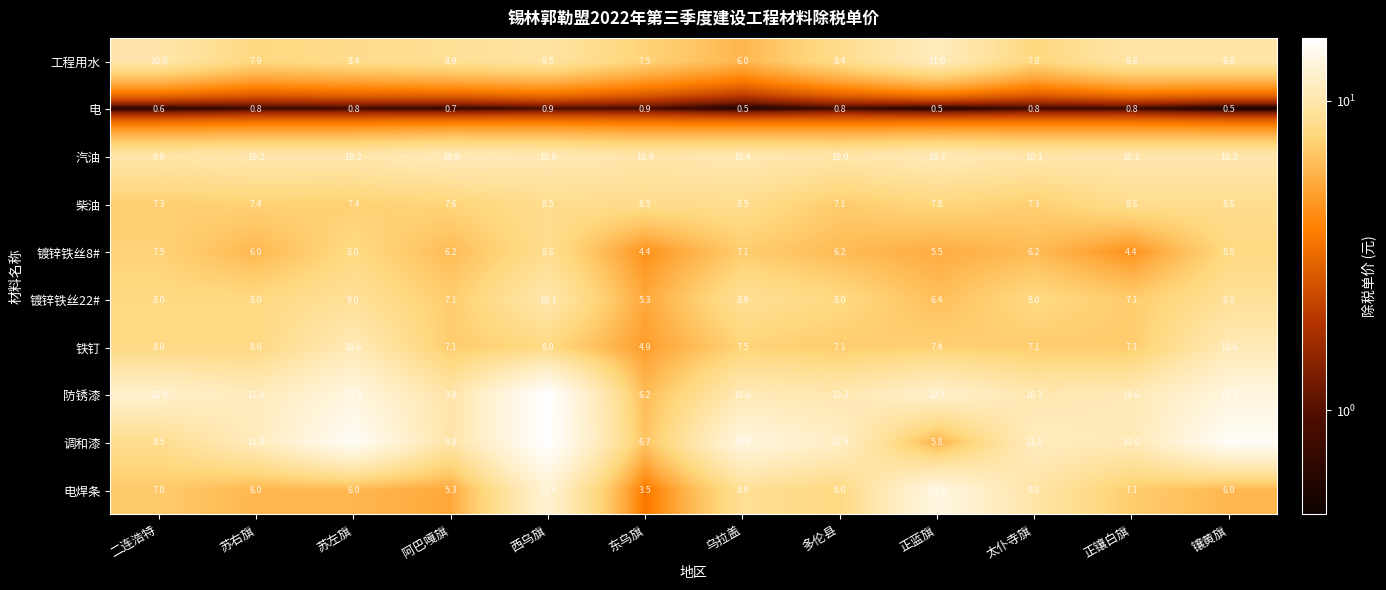

The 柴油 series shows 7.1 at 多伦县. True or false?

True